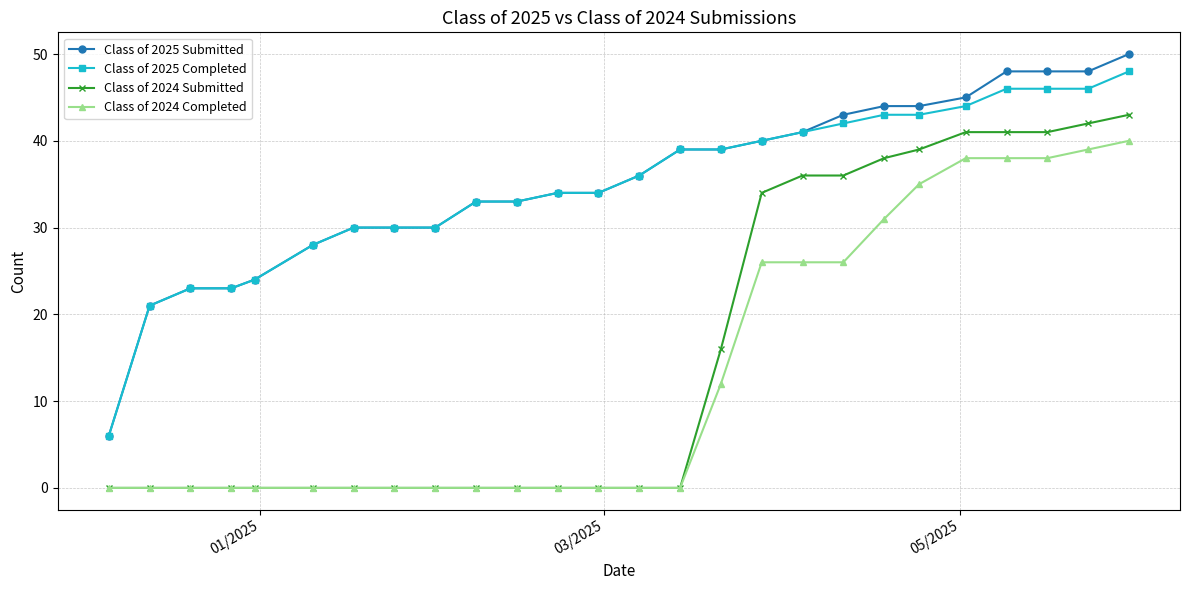

True or false: Class of 2025 Submitted and Class of 2024 Completed cross at least once.

False